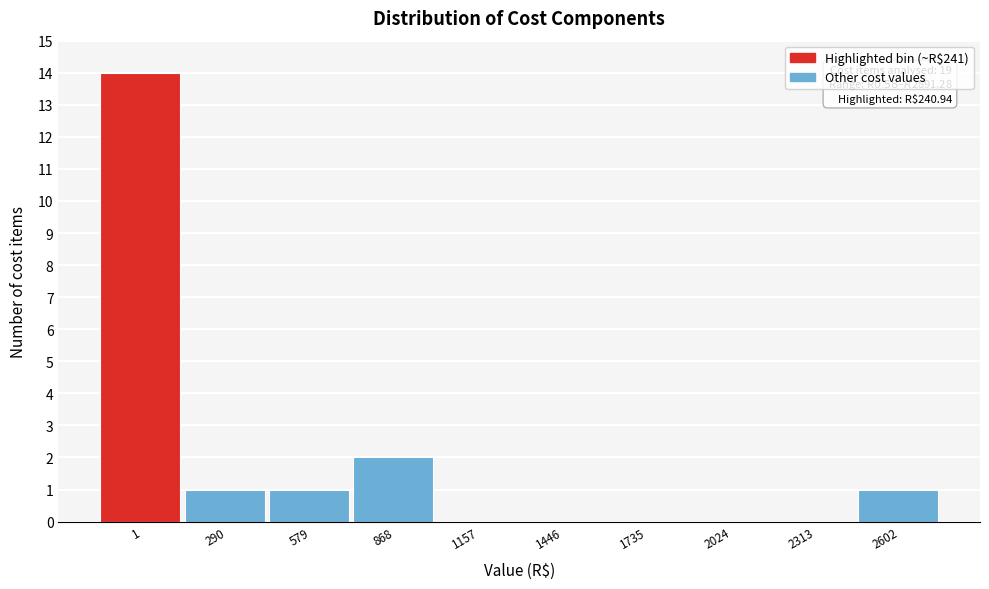

Reading left to right, what are all the values shown in this chart?

1=14	290=1	579=1	868=2	1157=0	1446=0	1735=0	2024=0	2313=0	2602=1